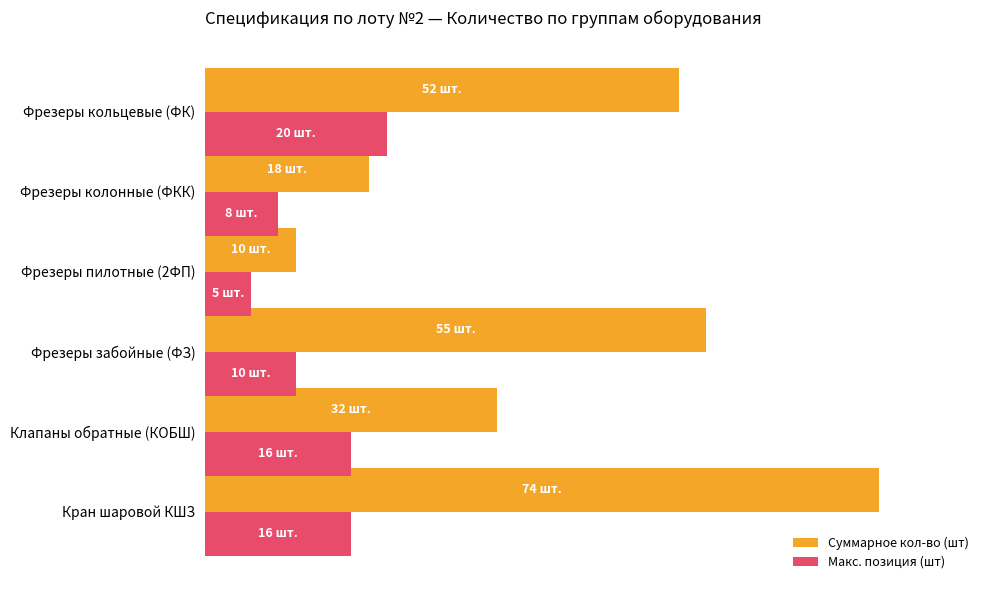

What are all the series names shown in the legend?

Суммарное кол-во (шт), Макс. позиция (шт)